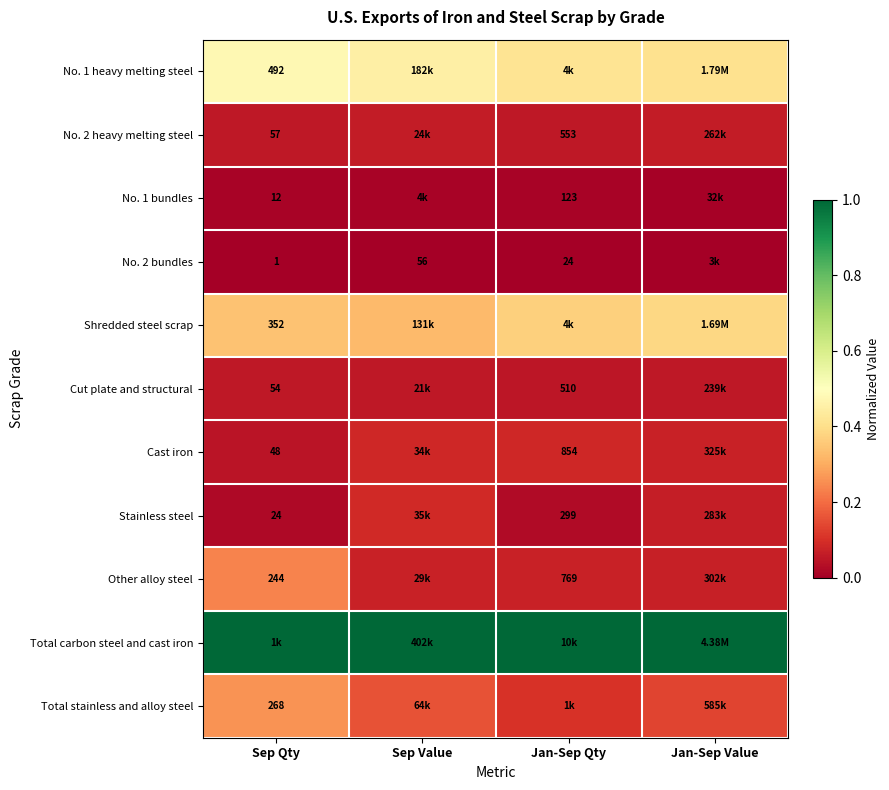

At how many categories does at least one series exceed 0?

4